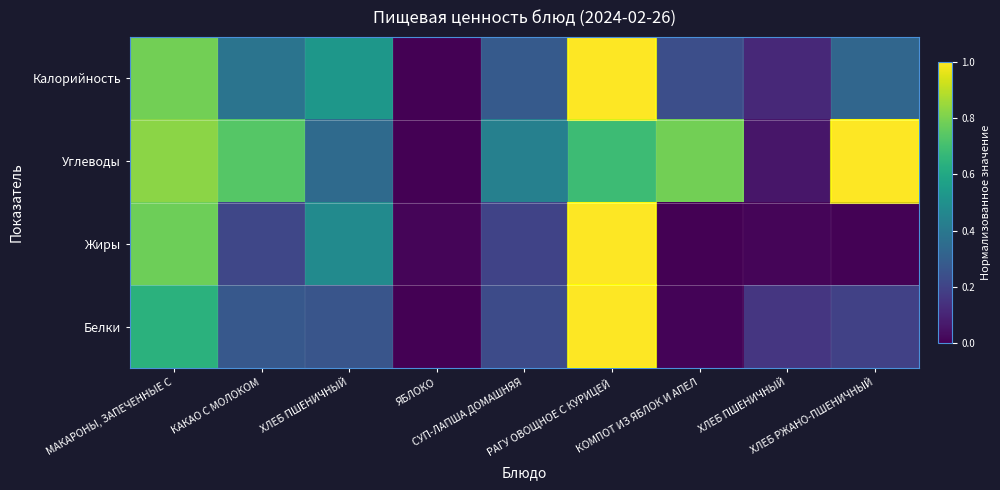

At which category is the sum across all series the highest?

РАГУ ОВОЩНОЕ С КУРИЦЕЙ